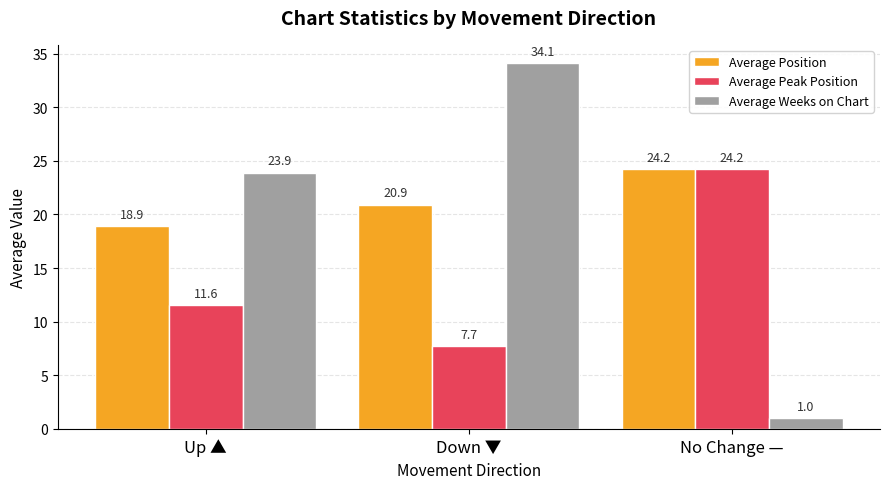

What is the maximum value for Average Position?

24.2